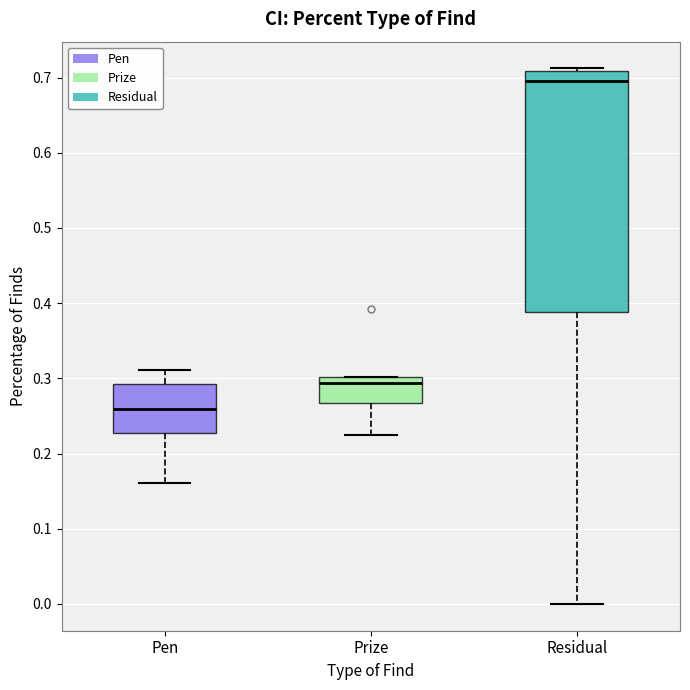

Where is the lower edge of the box for Pen on the y-axis? The values are not printed on the chart, so give them approximately, as read against the axis.

0.23